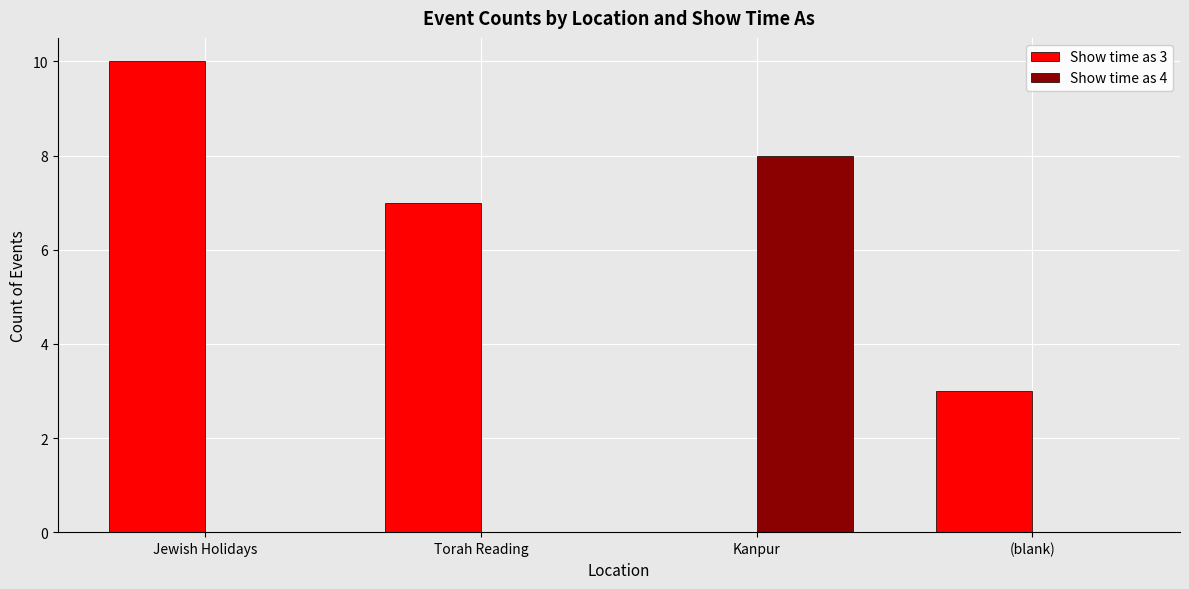

Count the number of data series in this chart.

2